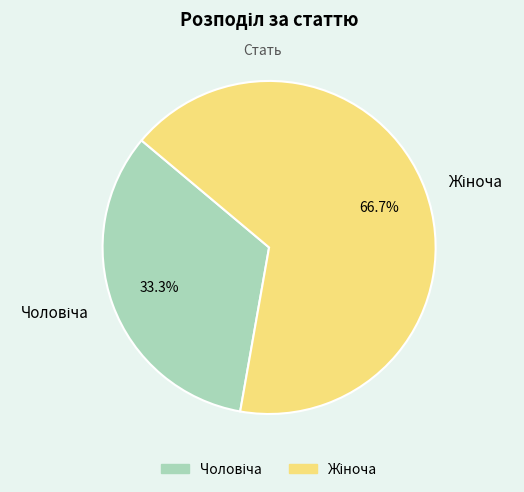

Is there any slice that represents more than half of the pie?

Yes